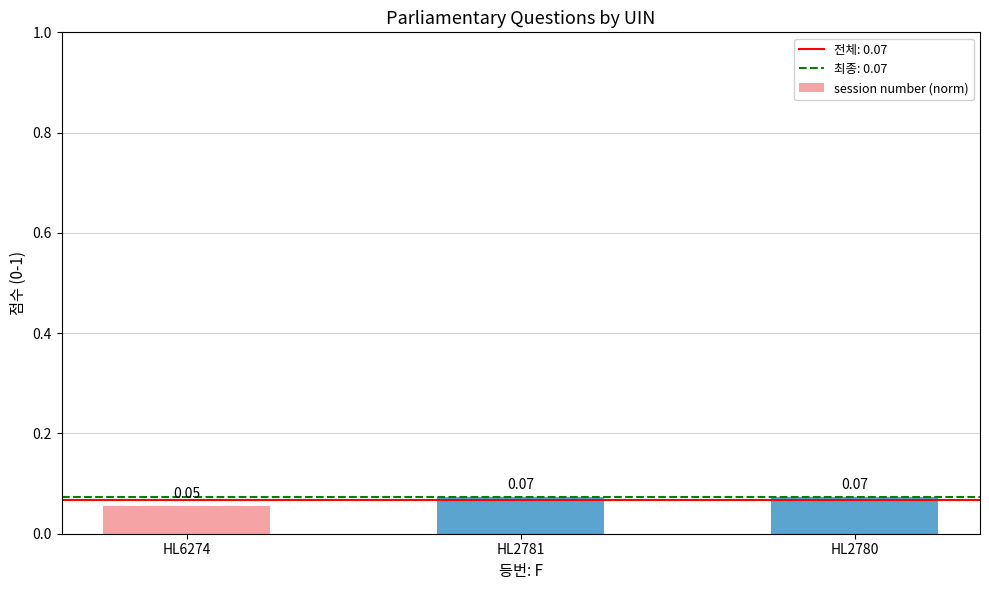

Which has a higher value, HL2780 or HL6274?

HL2780